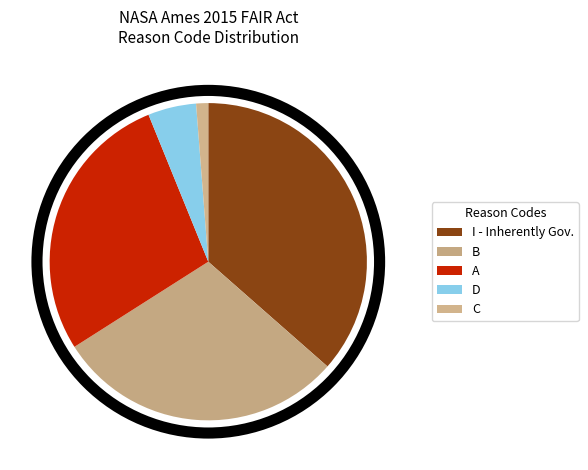

How many segments does this pie chart have?

5